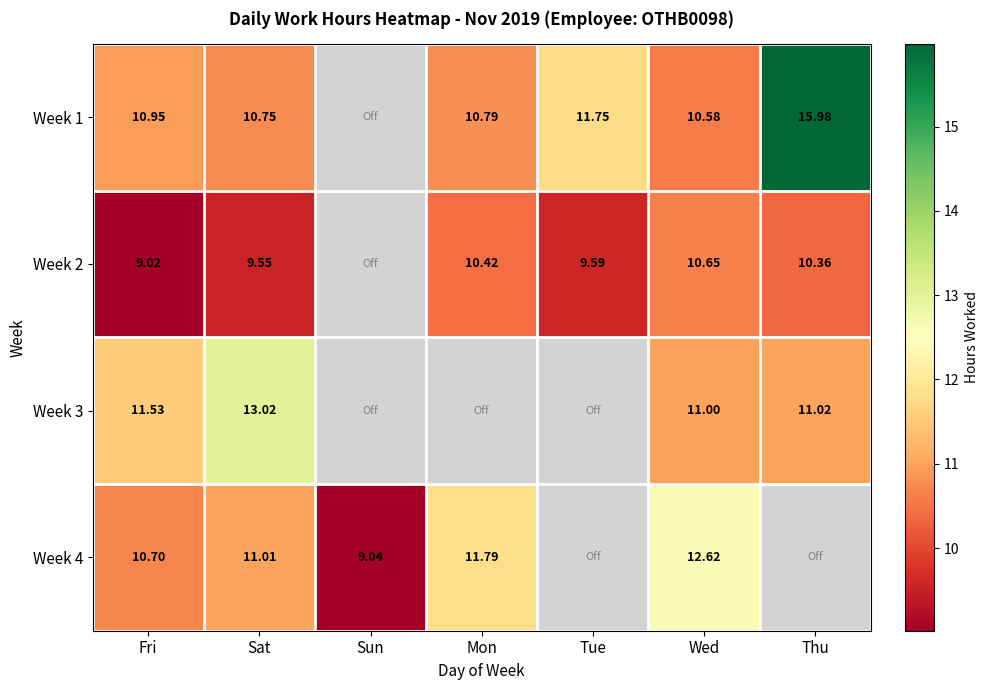

Which series has the largest range (max minus min)?

Week 1